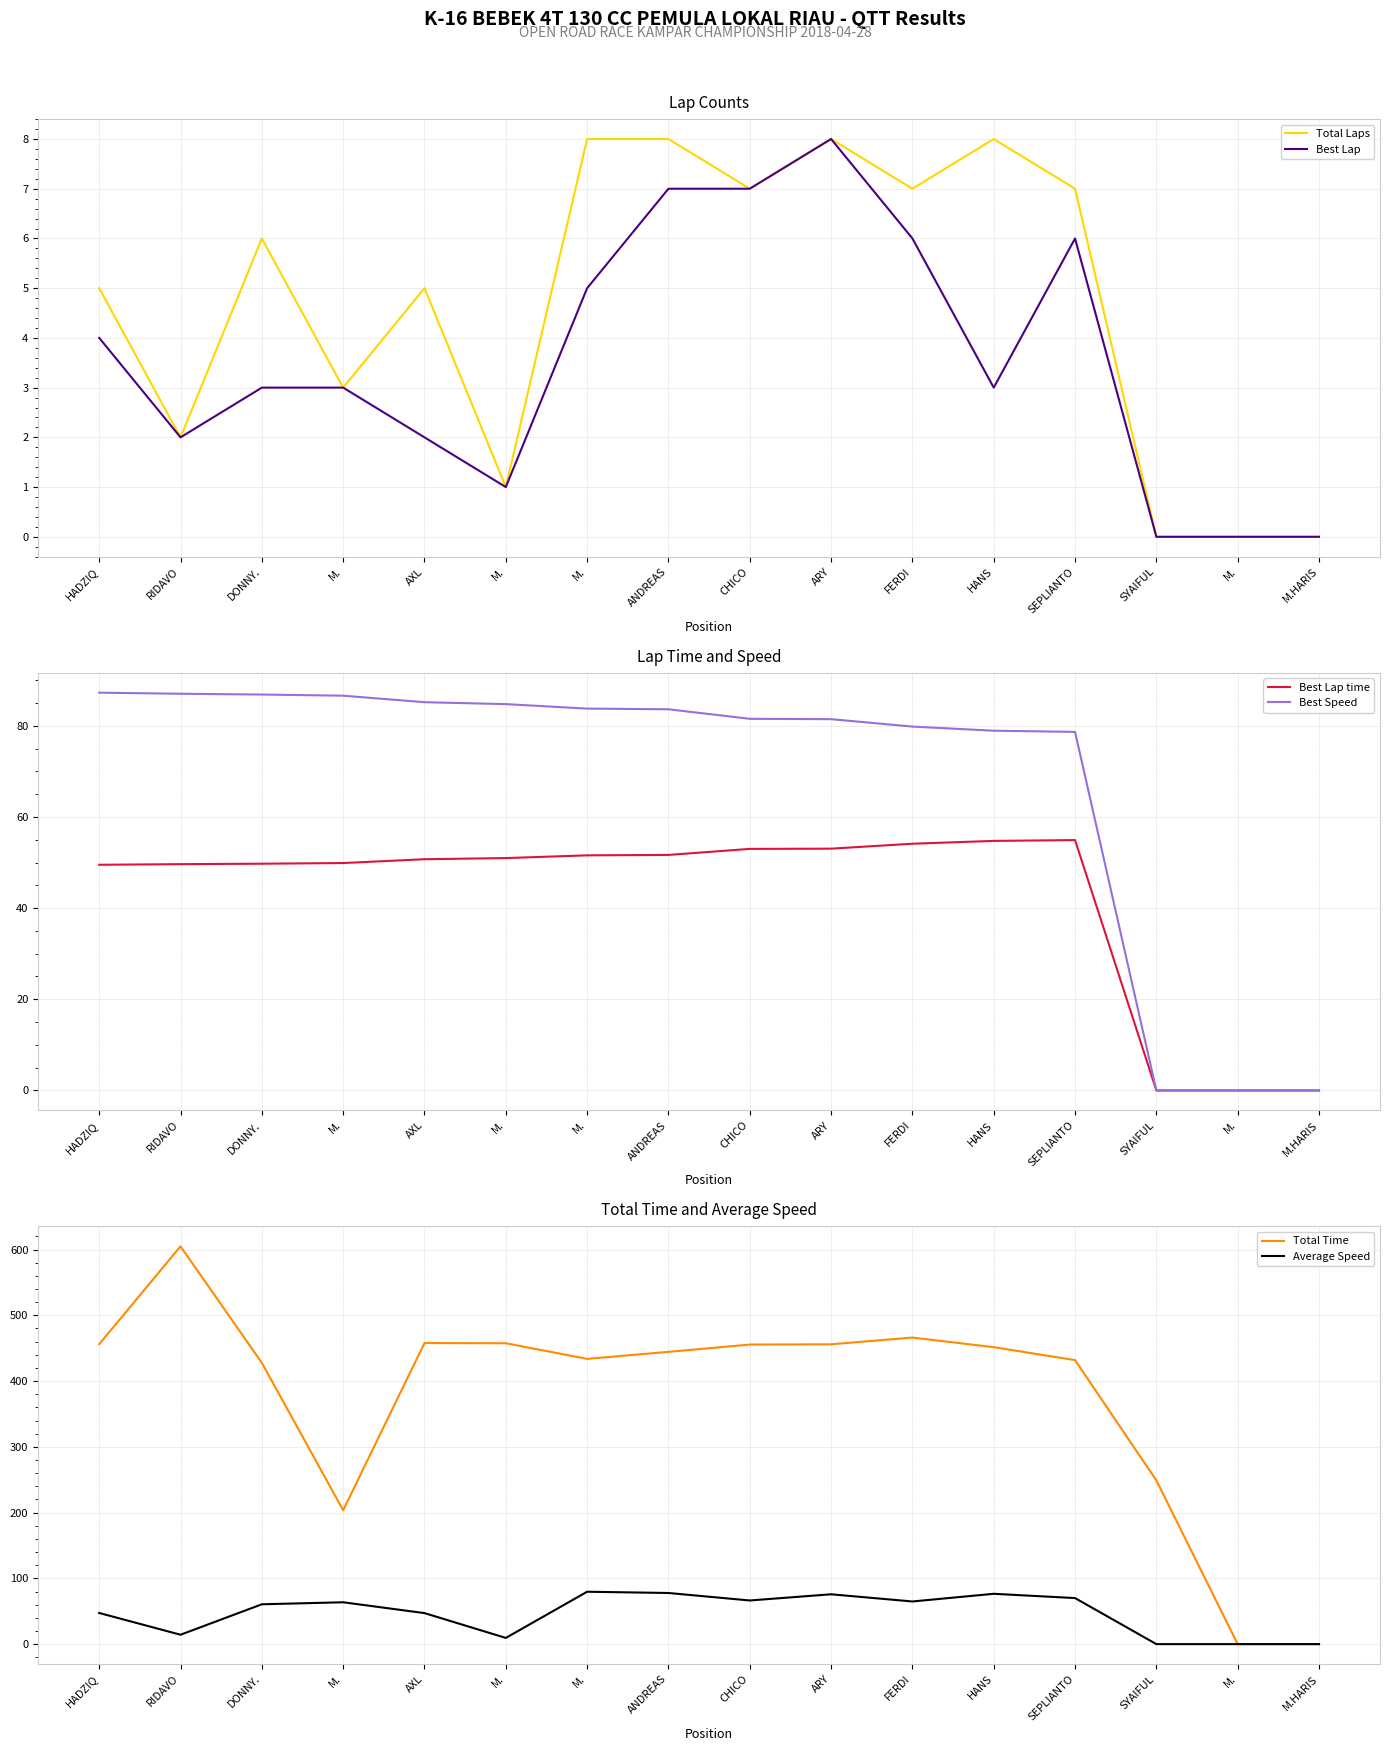

True or false: Best Speed has a value of 79.8 at FERDI.

True